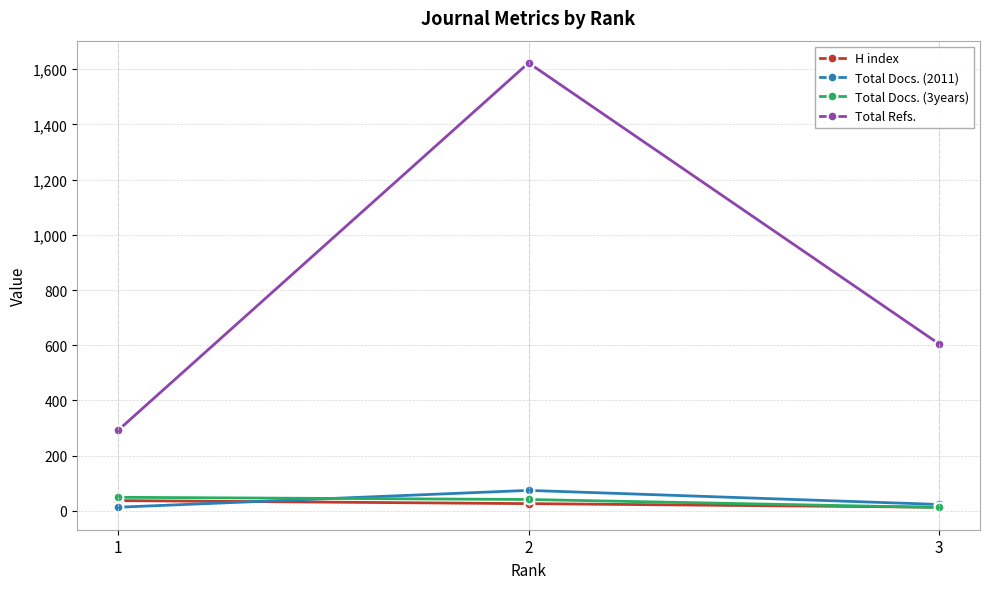

The value of Total Refs. at 1 is 91. True or false?

False